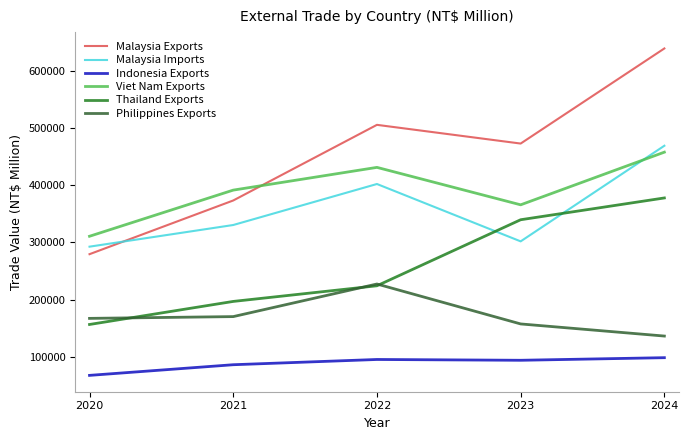

Which category has the lowest value across all series?

2020